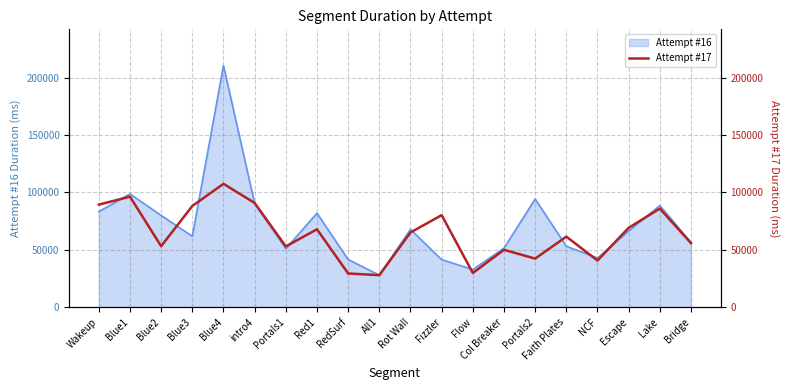

Which category has the highest value in the Attempt #16 series?

Blue4